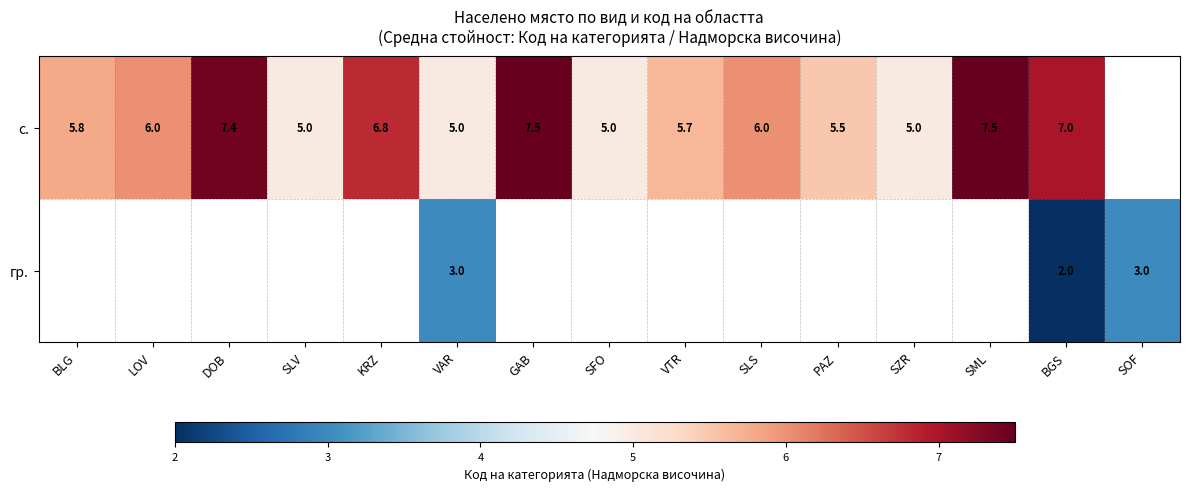

How many series are shown in this chart?

2